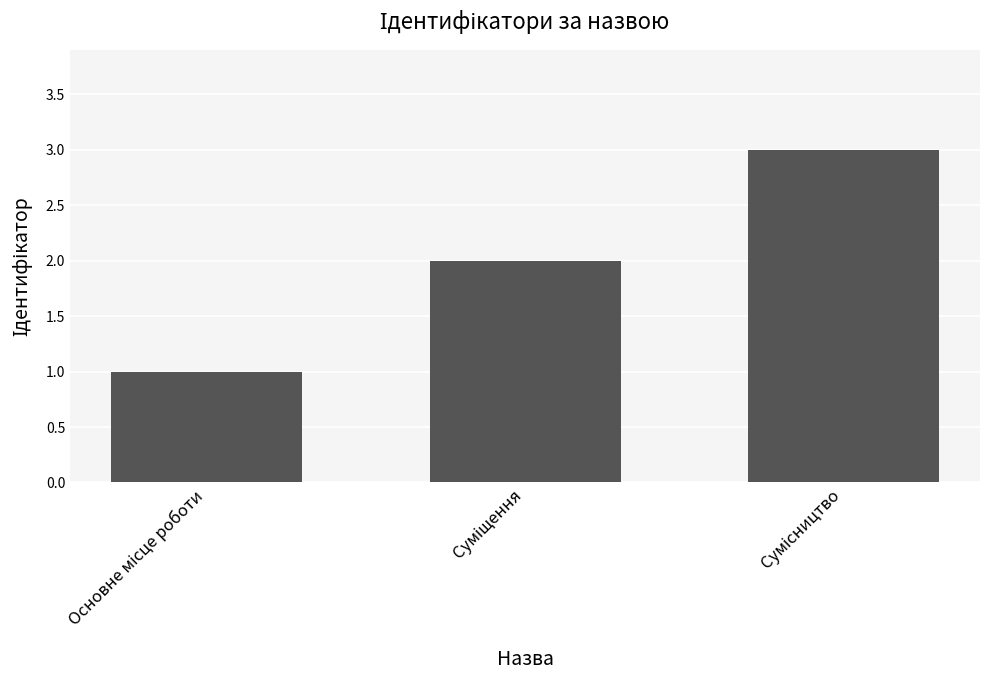

What is the sum of all values?

6